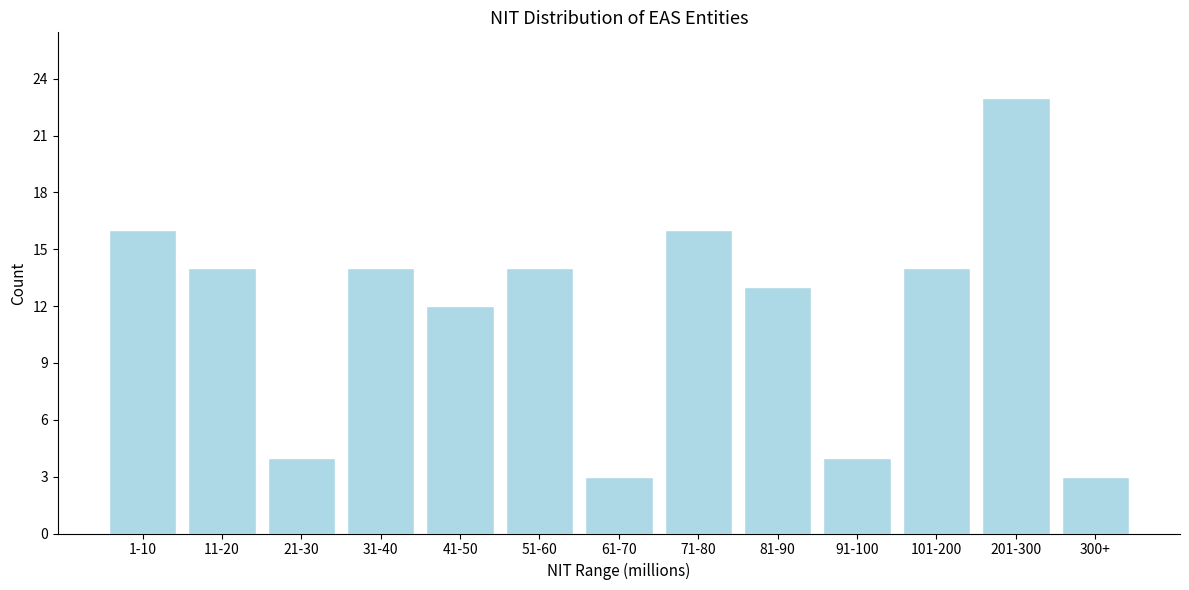

Reading right to left, transcribe all the data shown in this chart.

300+=3	201-300=23	101-200=14	91-100=4	81-90=13	71-80=16	61-70=3	51-60=14	41-50=12	31-40=14	21-30=4	11-20=14	1-10=16